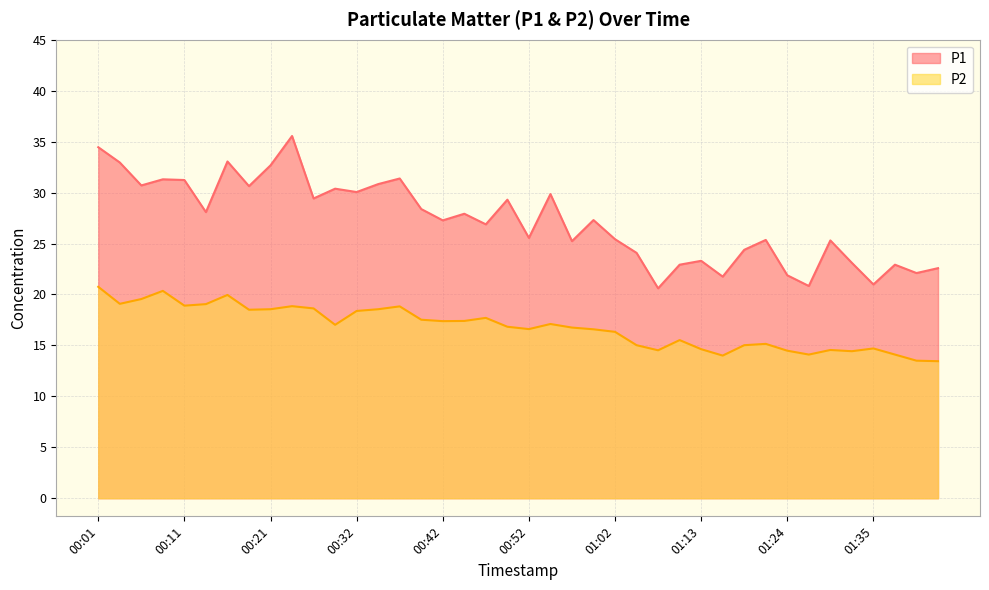

At how many categories does at least one series exceed 32?

5